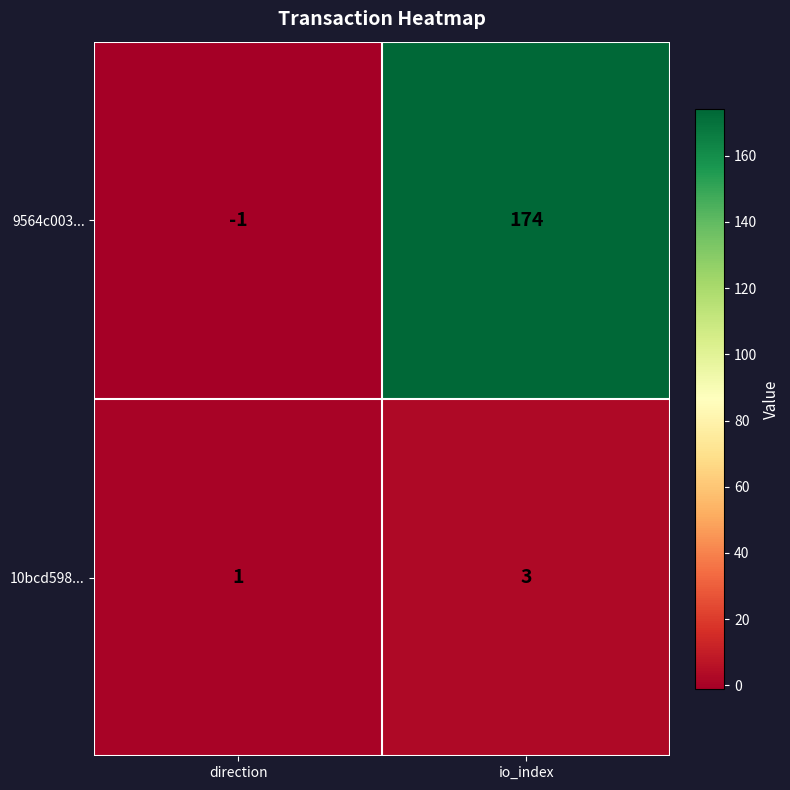

Reading left to right, extract all data points from this chart.

9564c003...: direction=-1	io_index=174
10bcd598...: direction=1	io_index=3